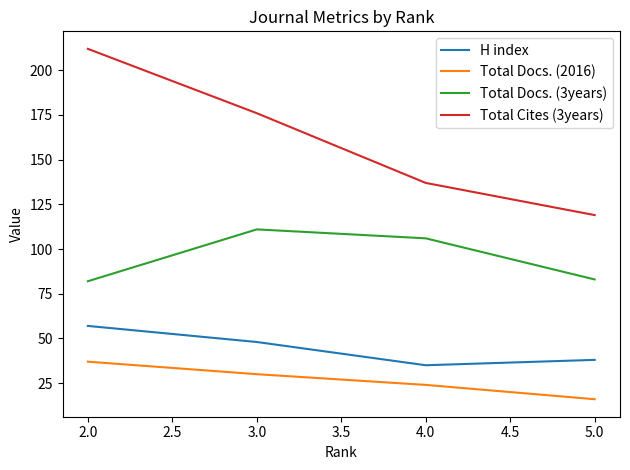

True or false: H index has a value of 38 at 5.0.

True